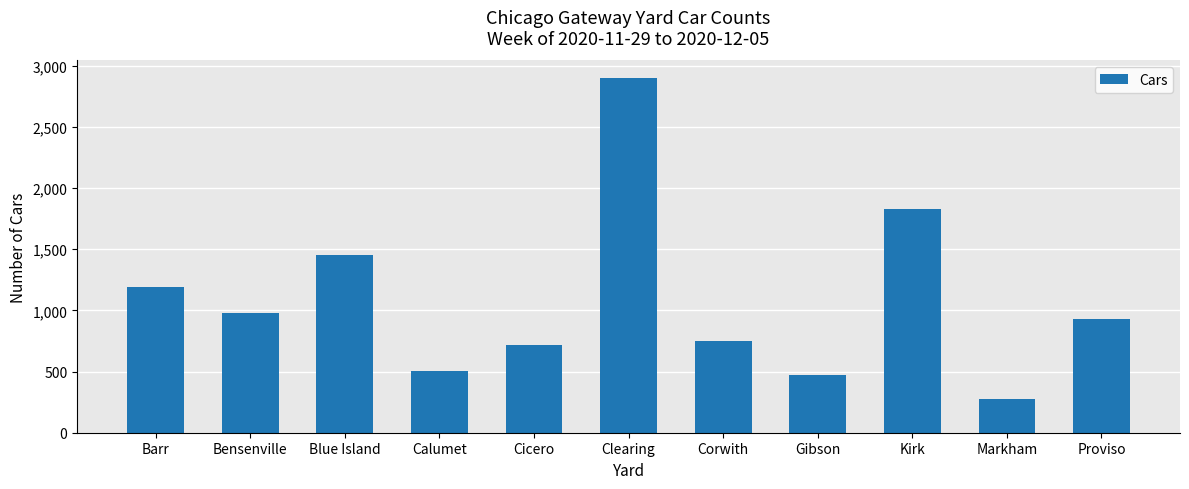

What is the label of the 3rd bar from the left?

Blue Island